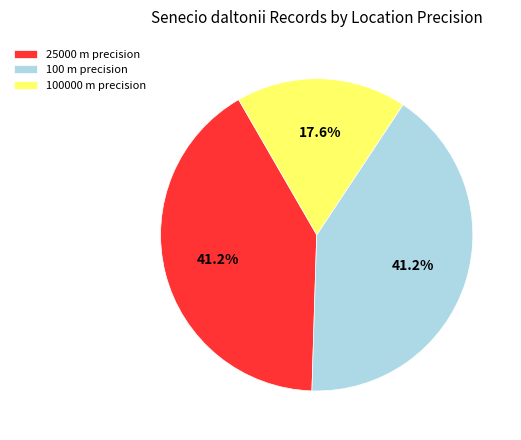

Approximately how many times larger is the value at 100000 m precision compared to 100 m precision?

0.4